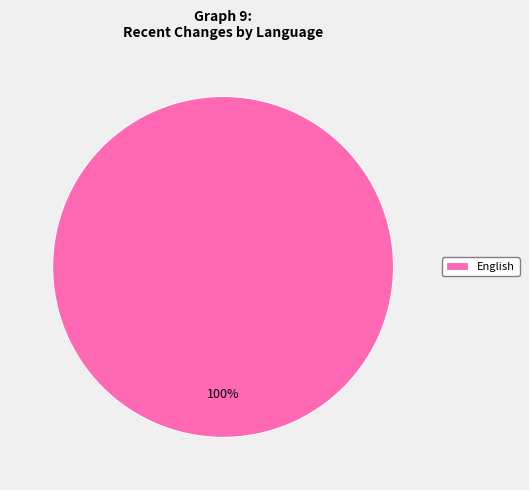

To the nearest percent, what percentage of the pie is English?

100%